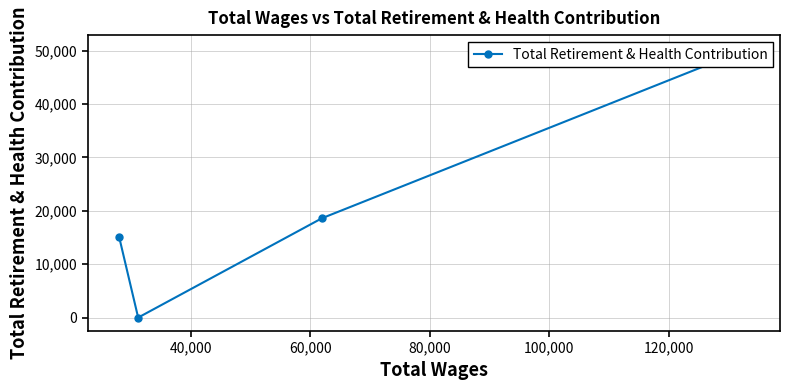

Is it true that the value at 40,000 is 11915?

False